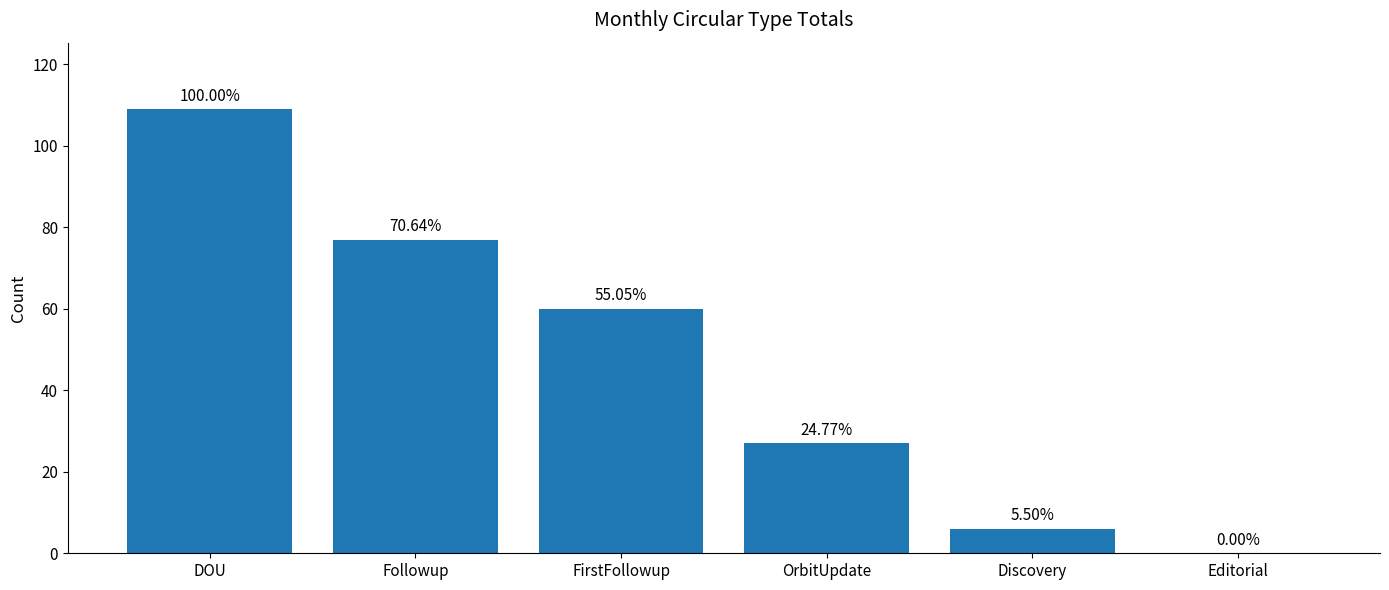

What is the label of the 2nd bar from the left?

Followup